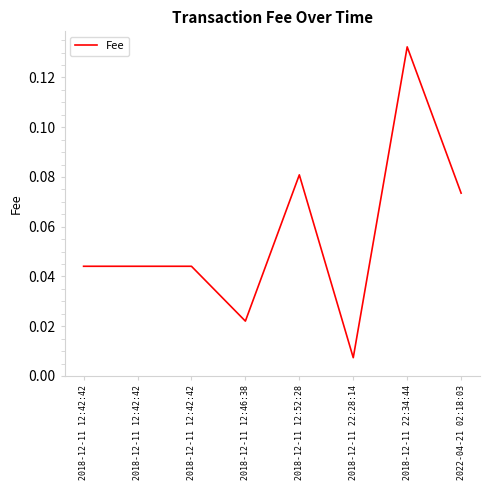

How many lines are shown in the chart?

1